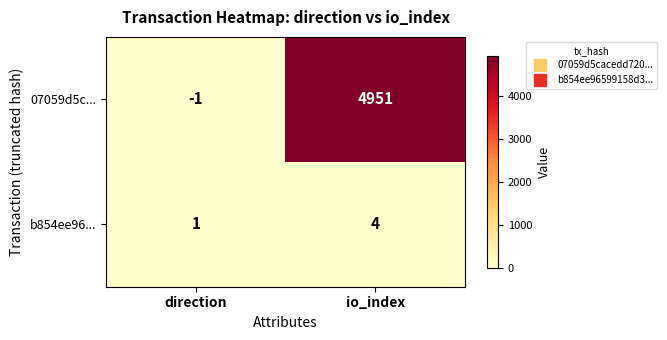

How many values in 07059d5c... are above zero?

1